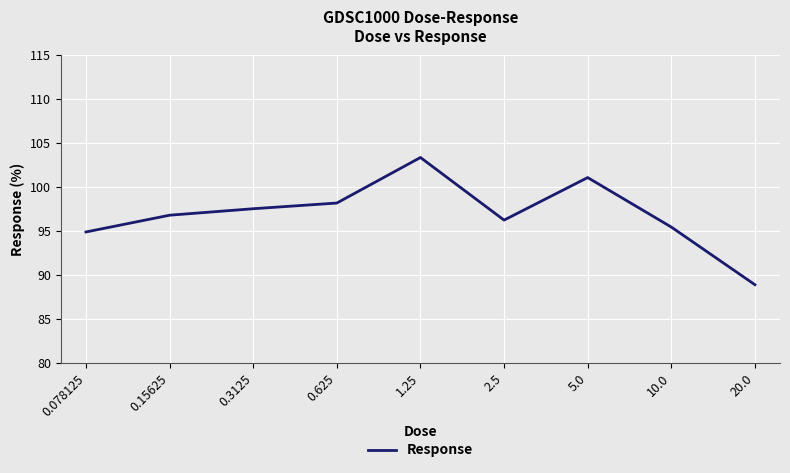

What position from the left is 10.0?

8